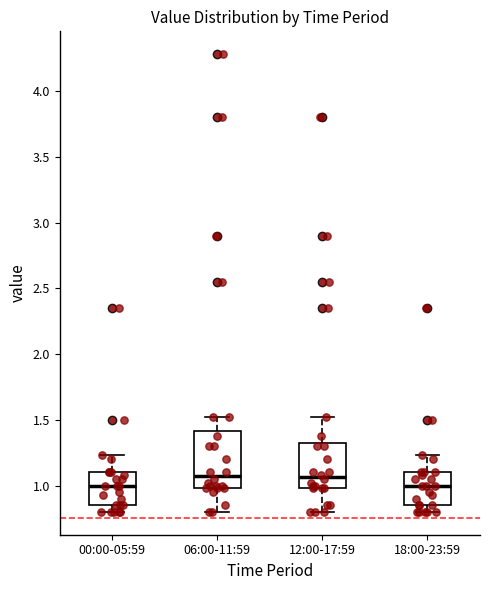

Where is the lower edge of the box for 00:00-05:59 on the y-axis? The values are not printed on the chart, so give them approximately, as read against the axis.

0.85